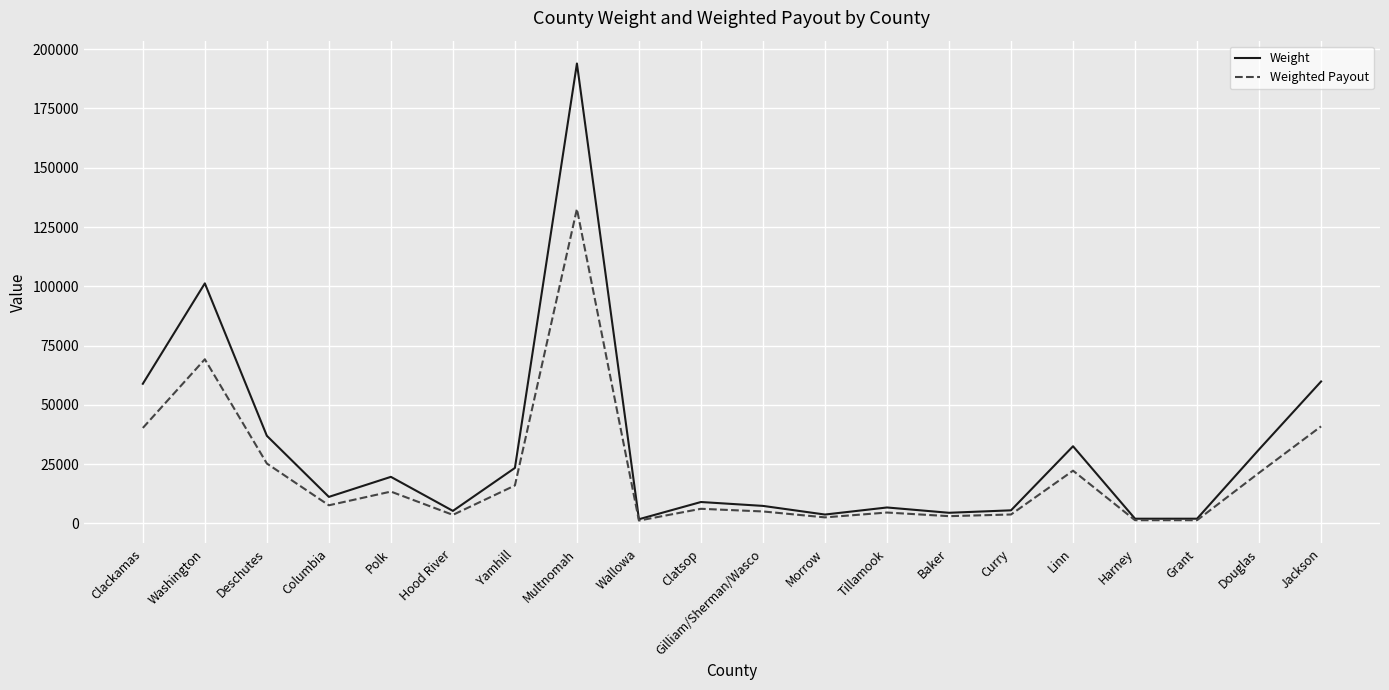

How many values in the Weighted Payout series are below 7667?

10